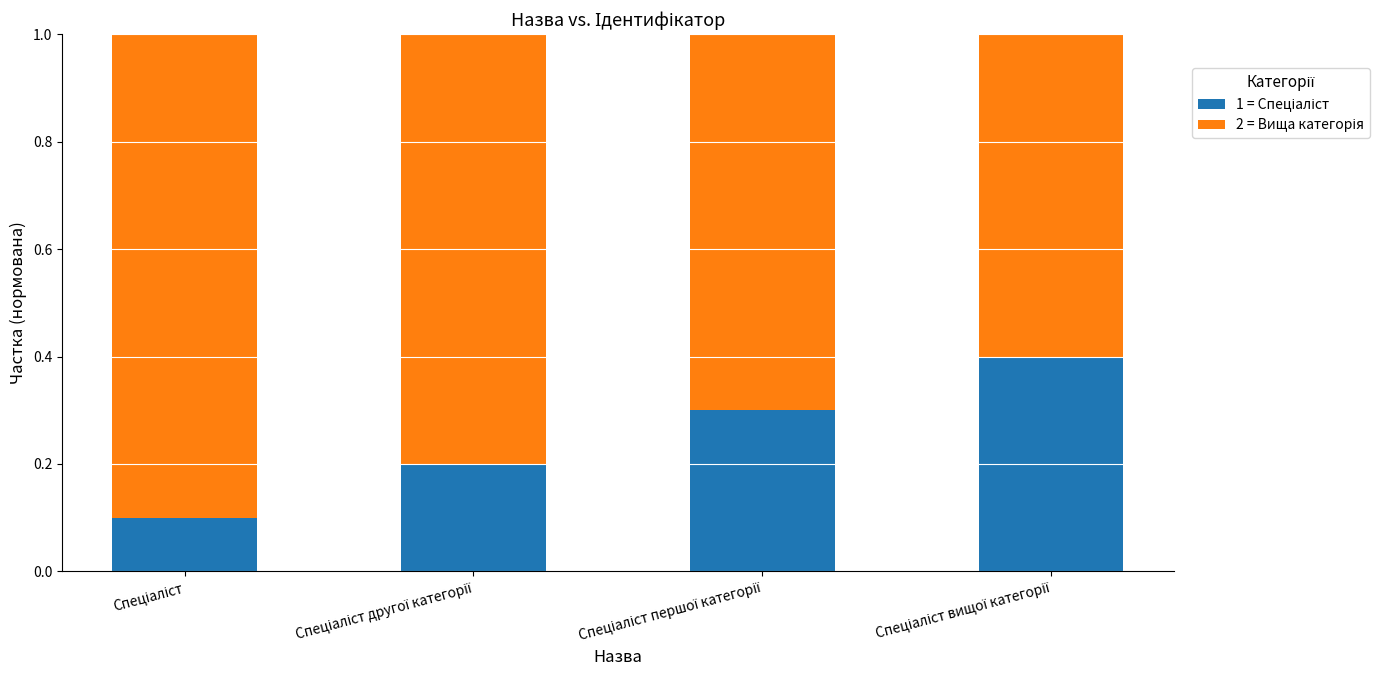

What is the total value across all series at Спеціаліст першої категорії?

1.0